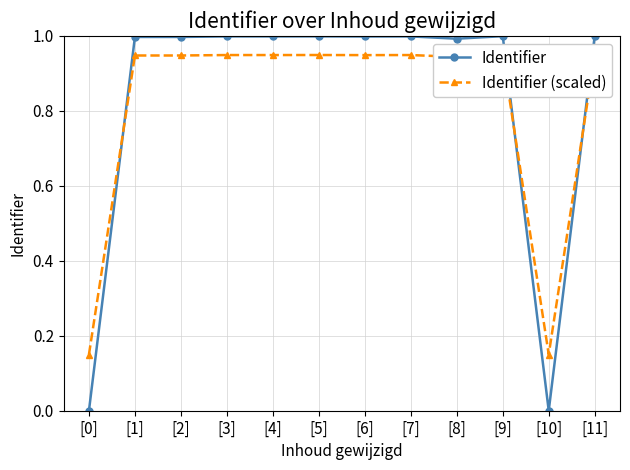

At which label does Identifier (scaled) reach its peak?

[11]